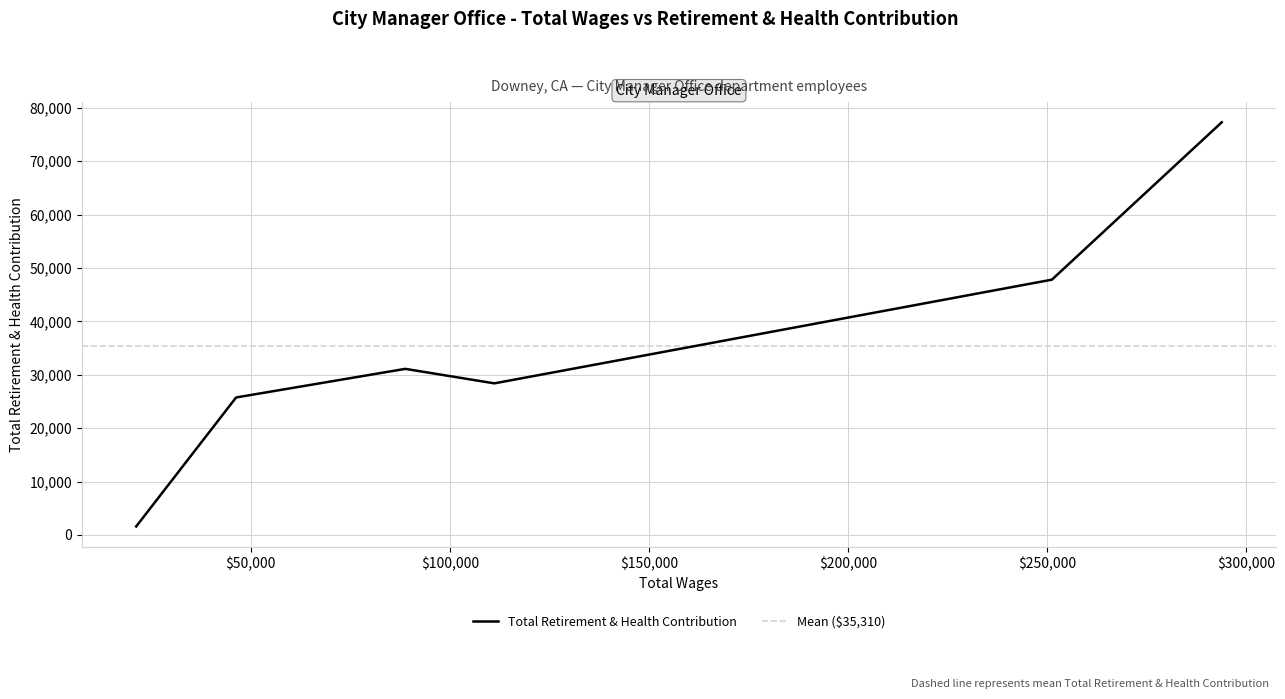

At which category does the chart reach its peak across all series?

293804.0